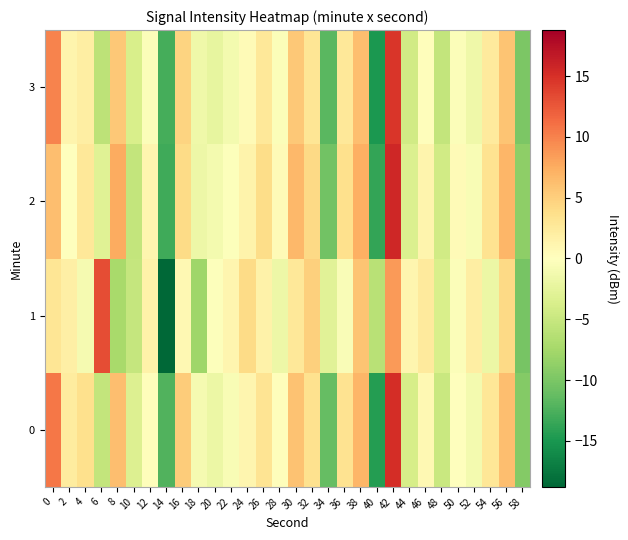

Which series changed the most between 2 and 6?

1